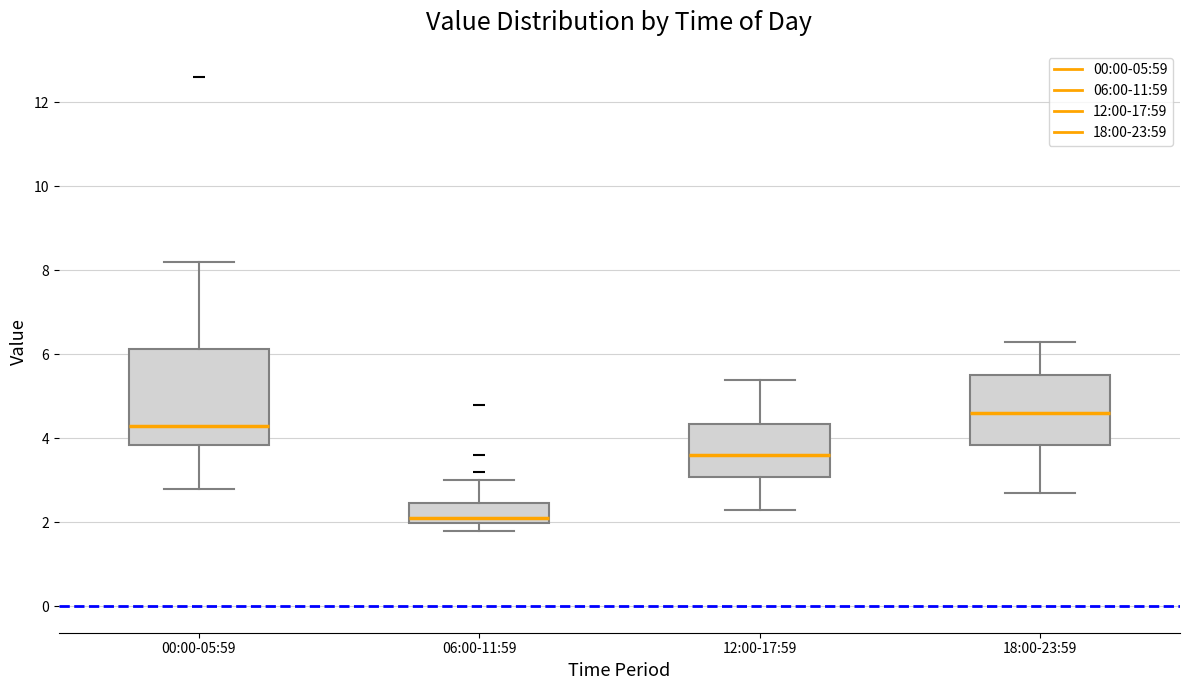

Comparing the boxes themselves (not the whiskers), which one is the tallest?

00:00-05:59